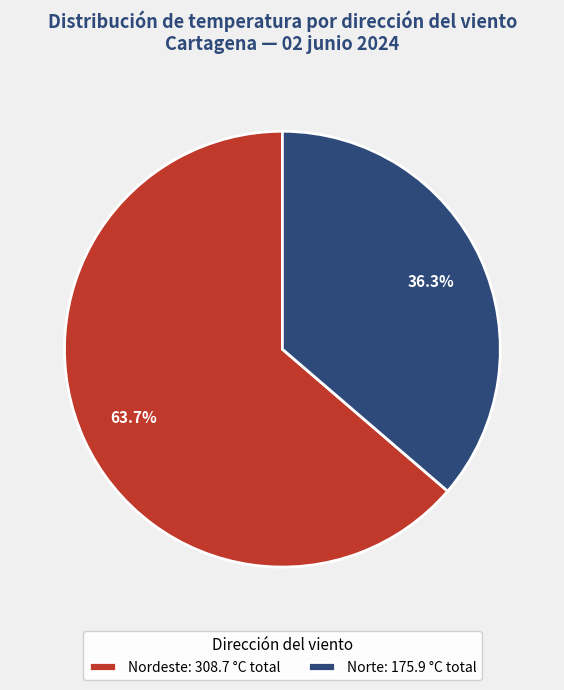

Is the sum of Norte: 175.9 °C total and Nordeste: 308.7 °C total greater than half?

Yes